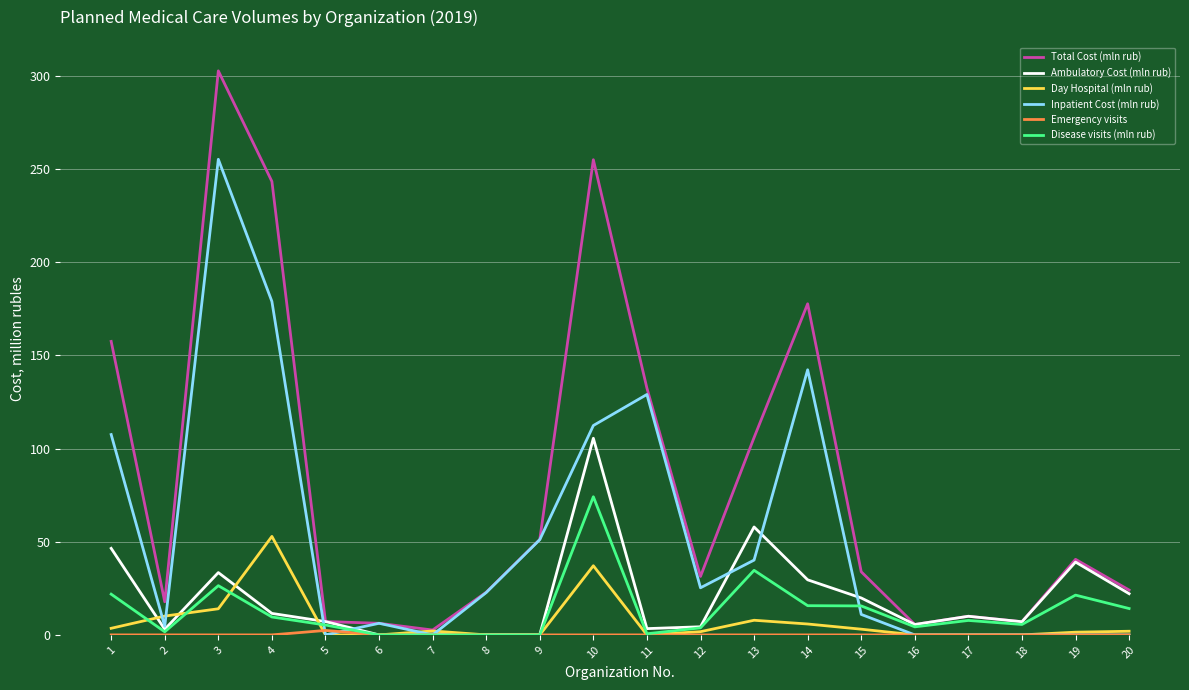

Between 10 and 19, which series saw the biggest shift?

Total Cost (mln rub)